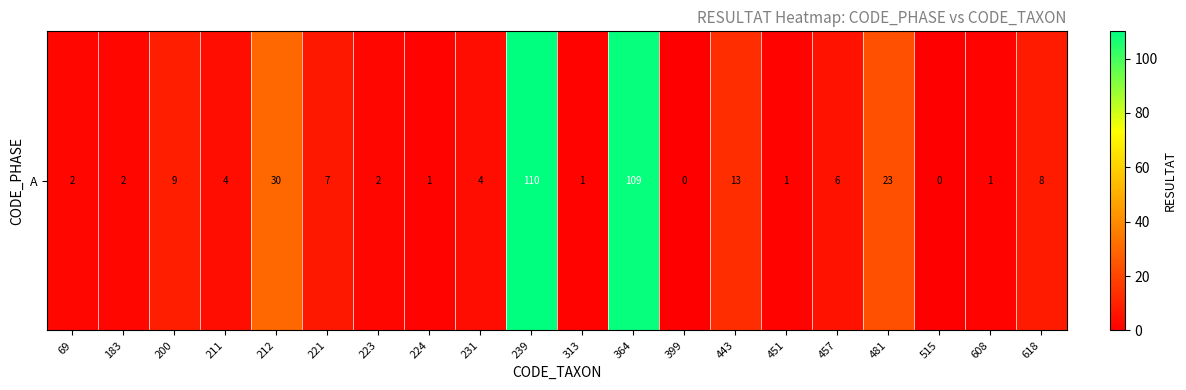

What is the greatest value displayed?

110